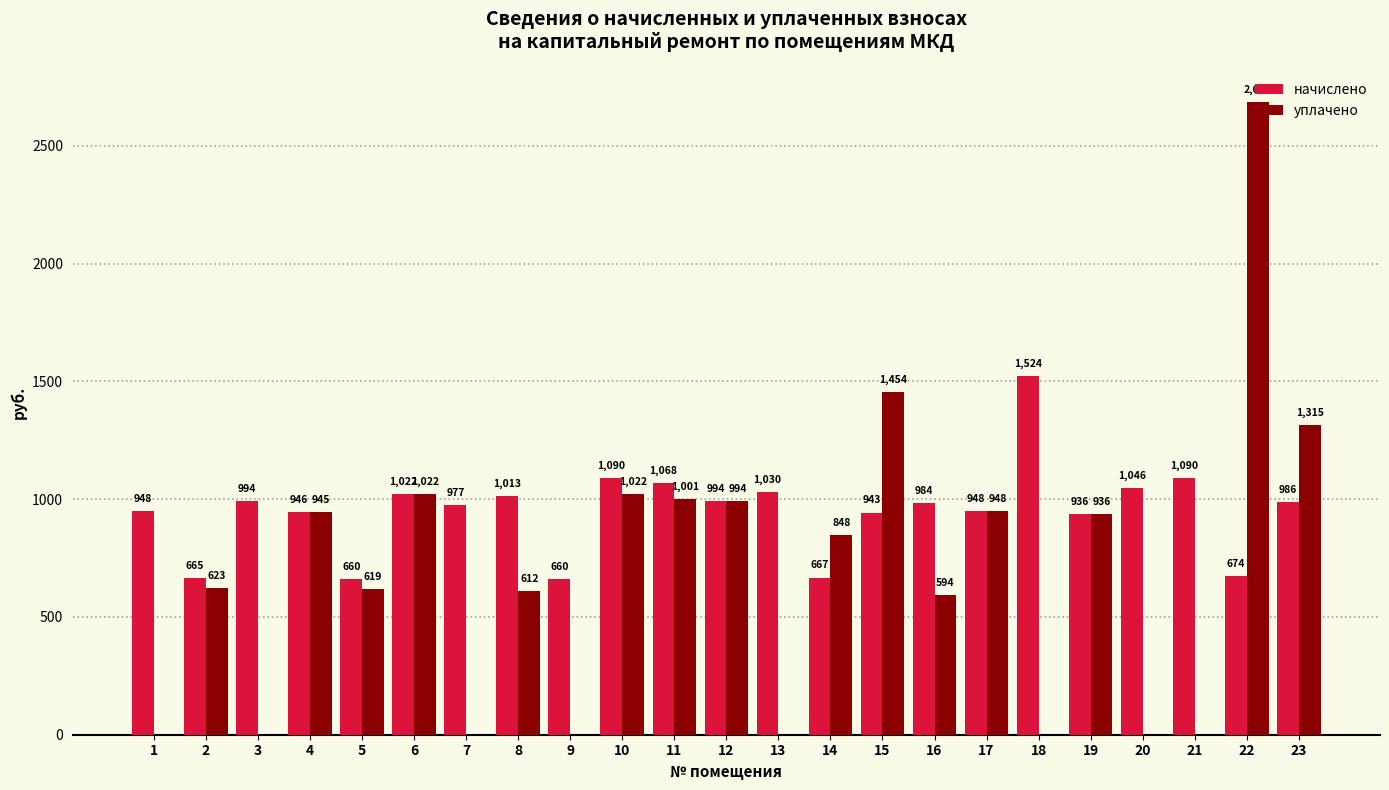

Is the value of начислено at 14 greater than the value of уплачено at 17?

No